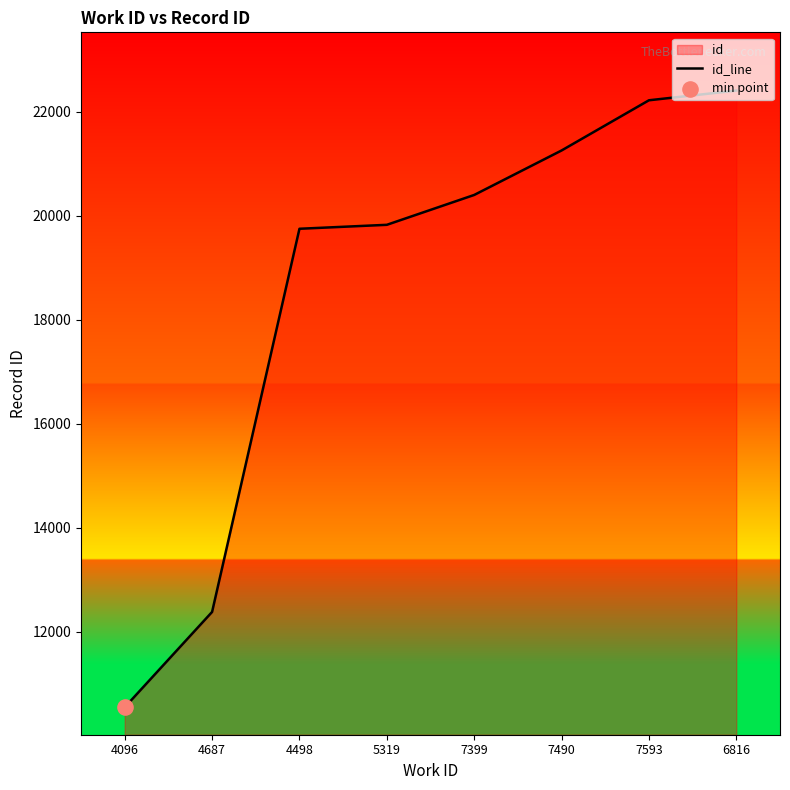

Approximately how many times larger is the value at 7399 compared to 7593?

0.9